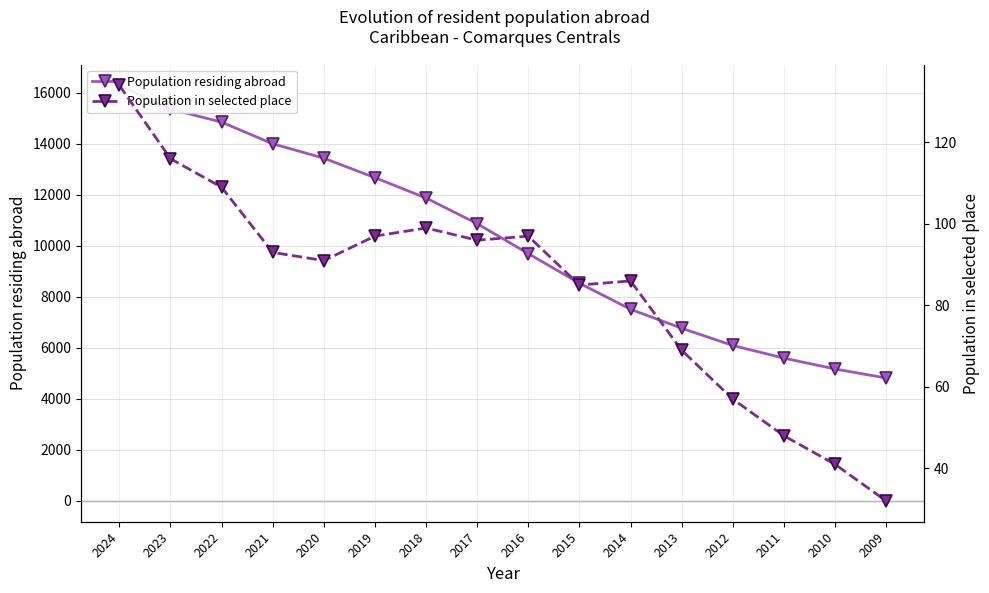

What is the average value of the Population in selected place series?

84